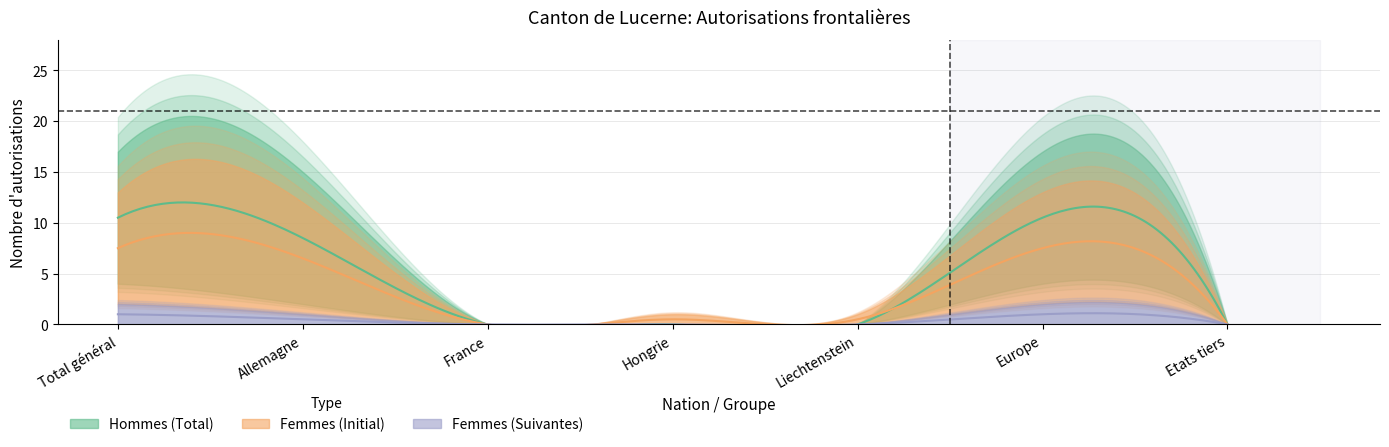

True or false: Femmes (Total) and Hommes (Total) cross at least once.

False